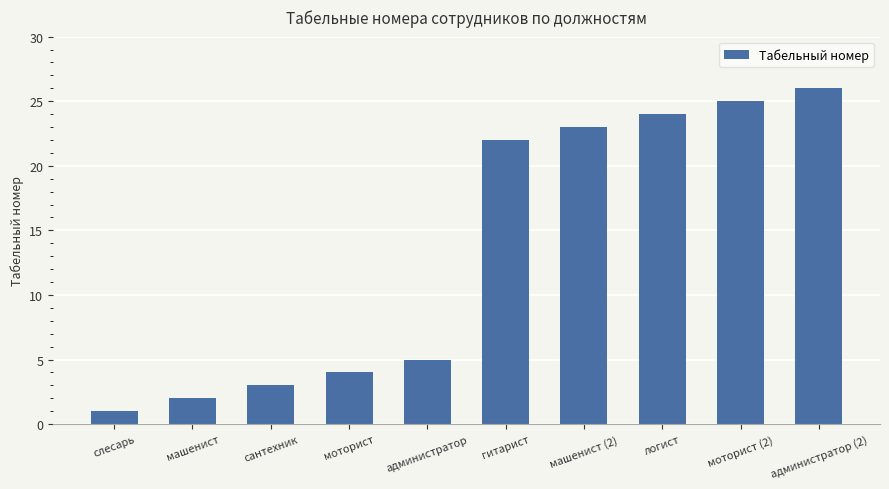

Approximately how many times larger is the value at гитарист compared to логист?

0.9